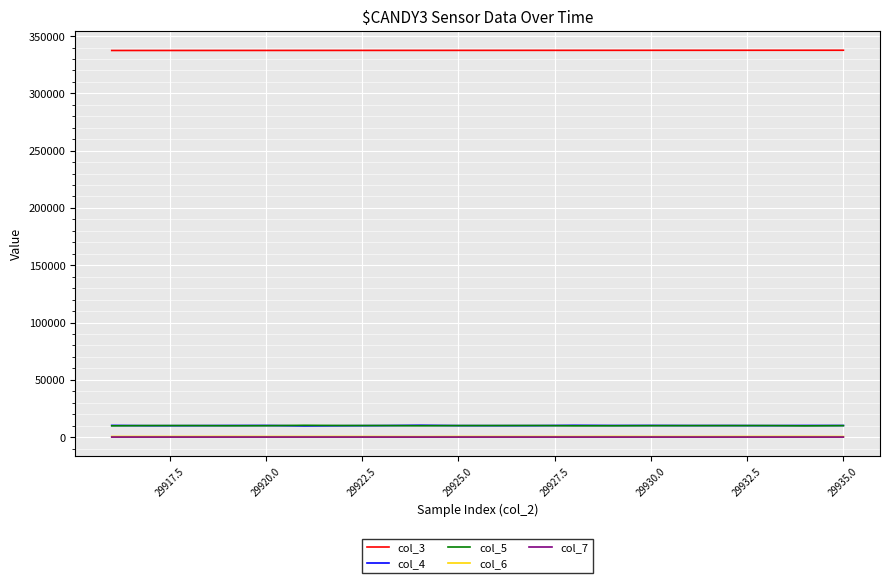

True or false: col_3 and col_6 intersect in this chart.

False